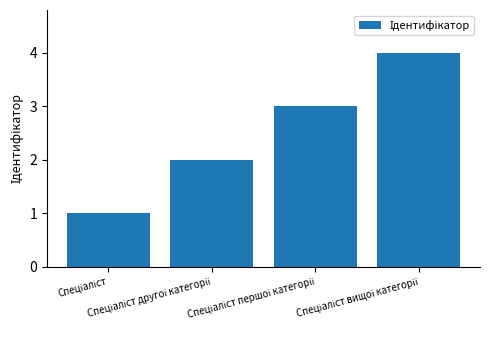

Reading left to right, what are all the values shown in this chart?

1	2	3	4